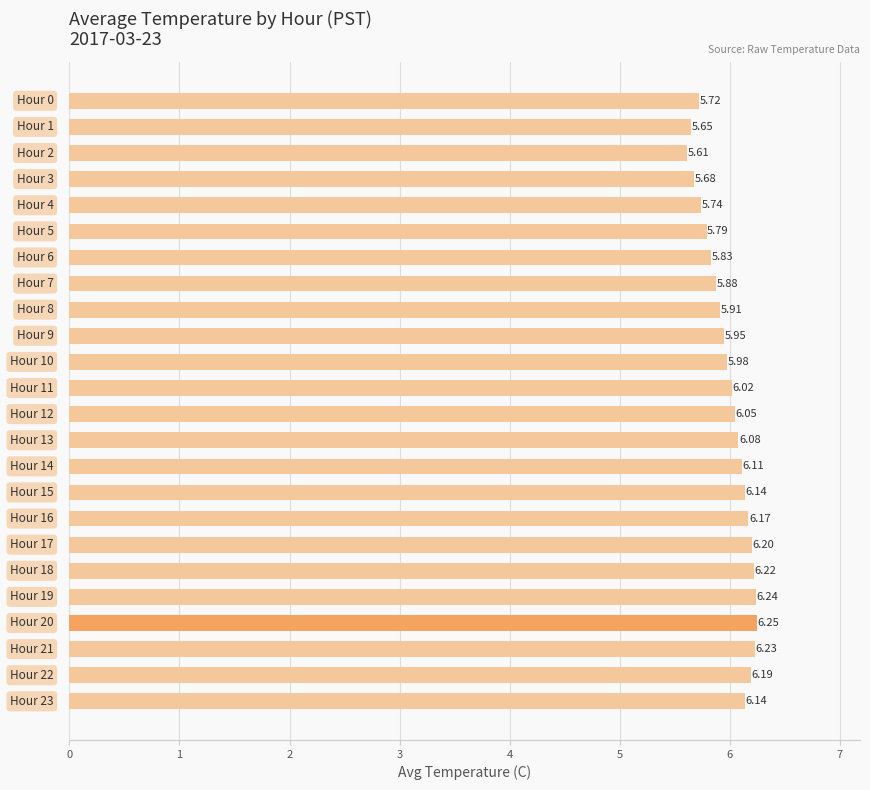

What is the sum of all values?

143.8